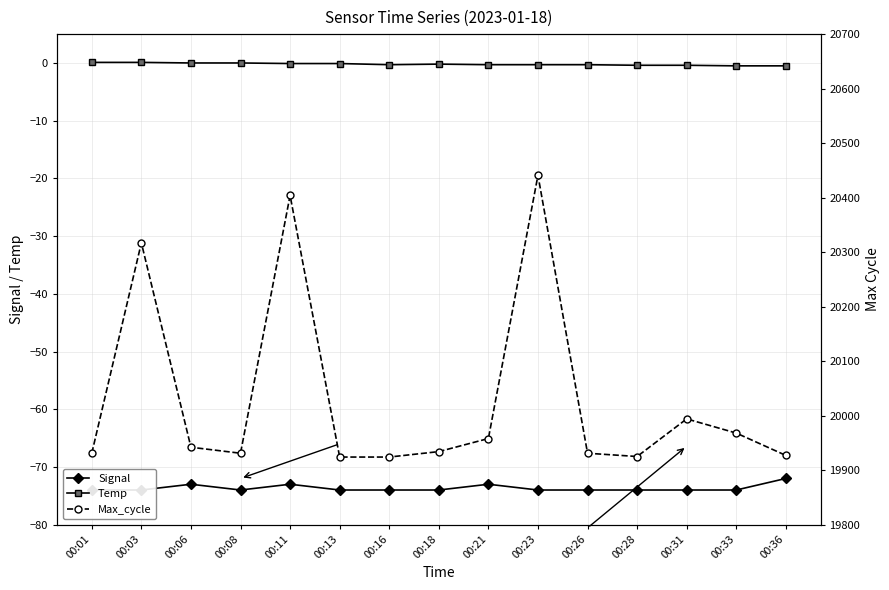

Where is the first local maximum for Signal?

00:06